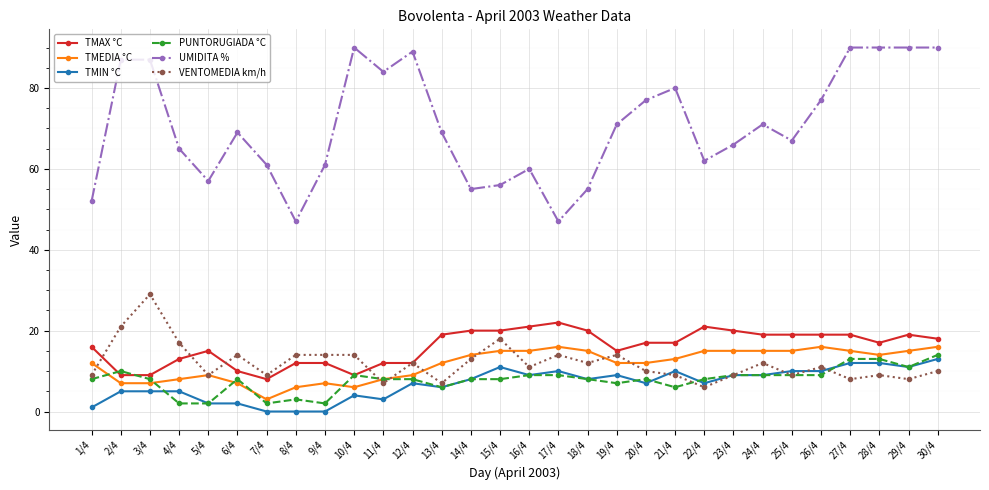

What is the value of the TMIN °C point at the 21st from the left?

10